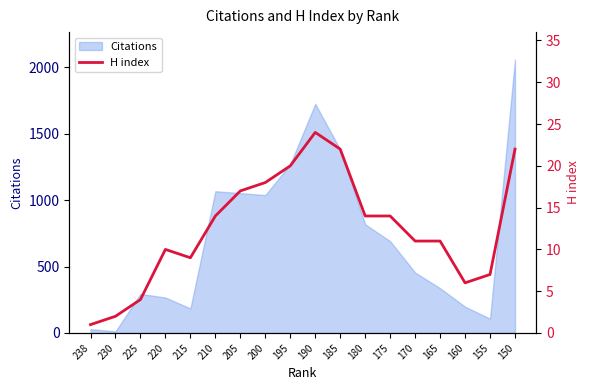

True or false: Citations has a value of 1038 at 200.

True